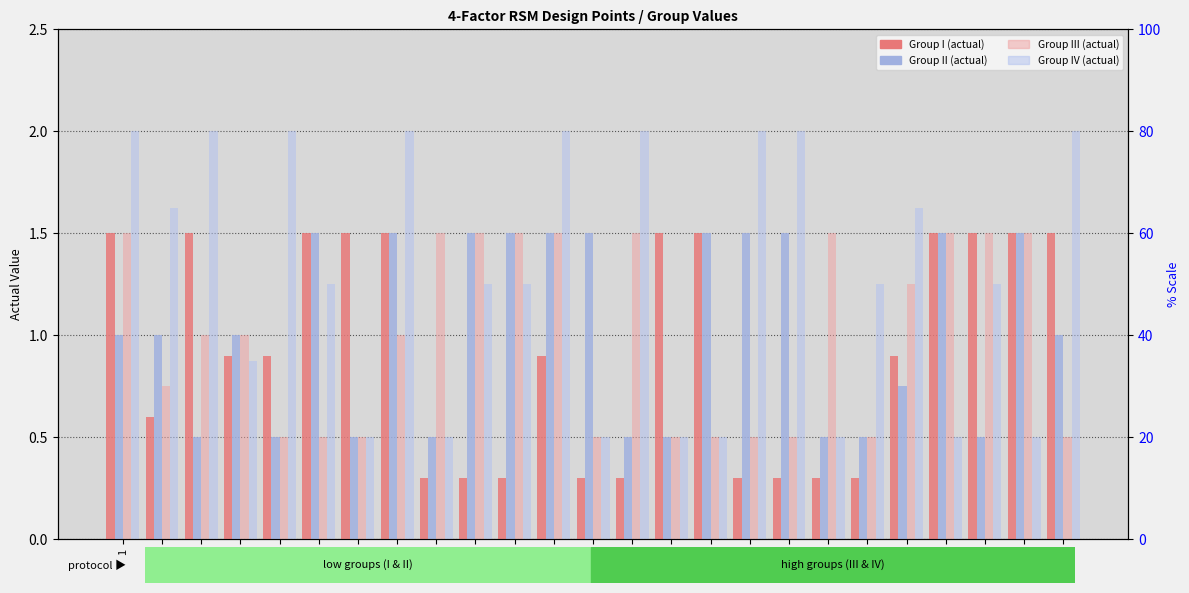

What are all the series names shown in the legend?

I, II, III, IV